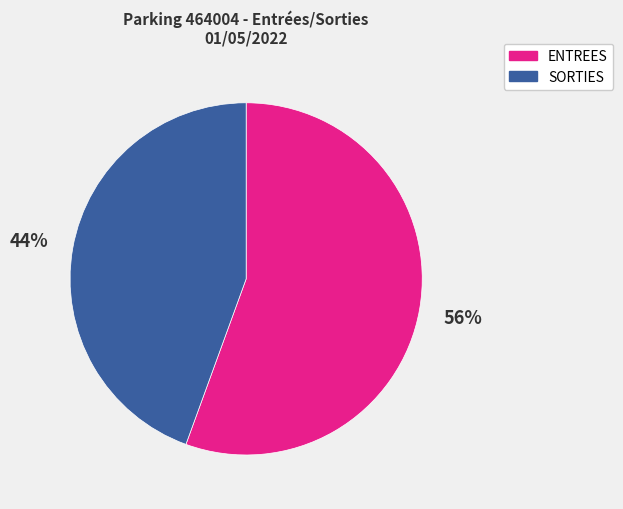

Is ENTREES the majority of the pie?

Yes